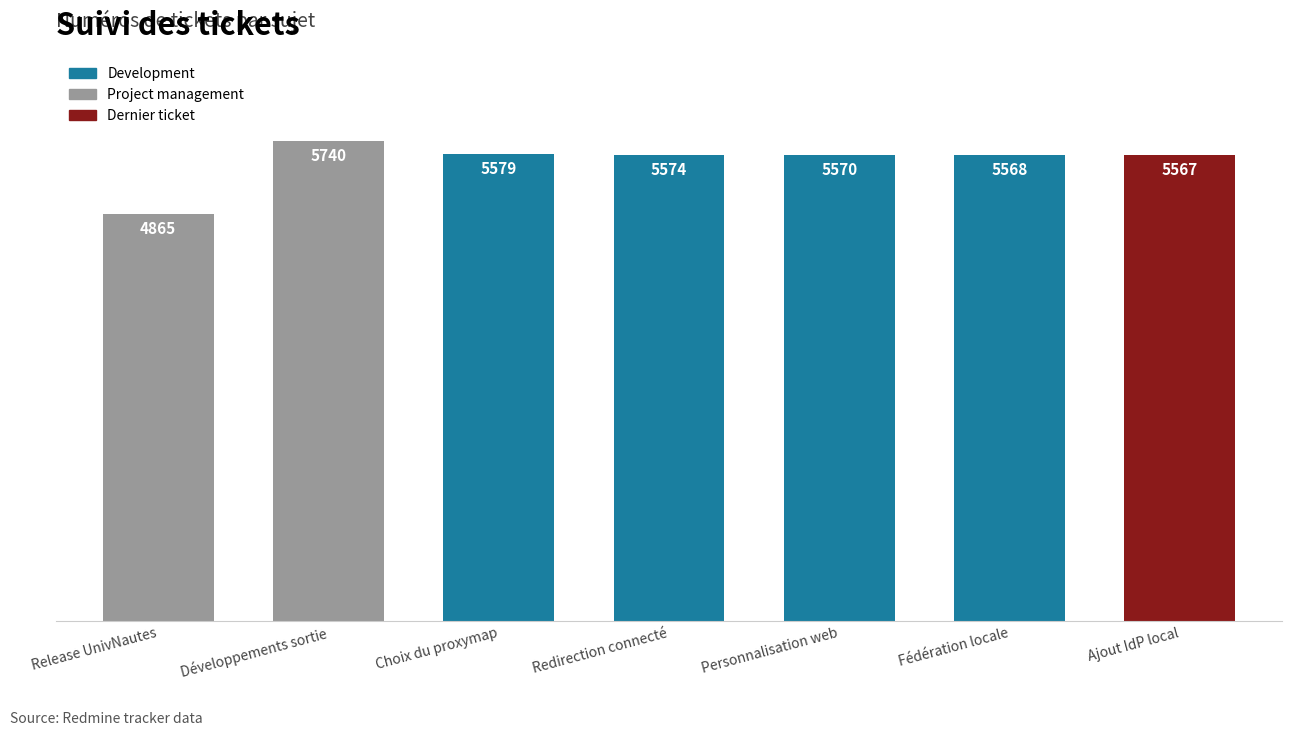

Are the bars horizontal?

No